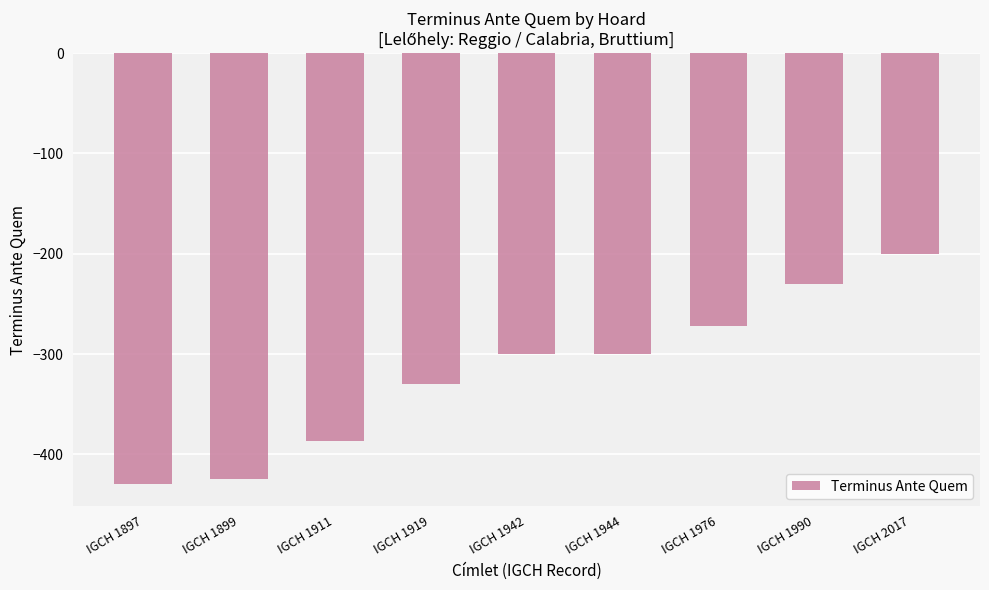

How many values exceed -300?

3